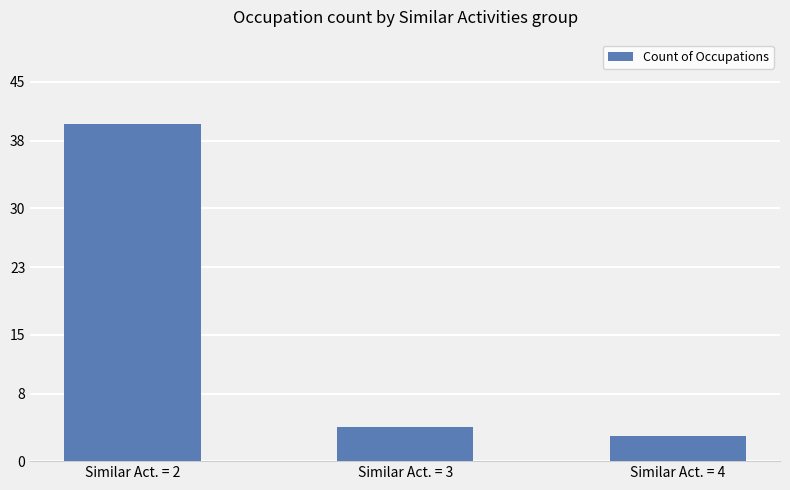

List the labels in order of value, largest first.

Similar Act. = 2, Similar Act. = 3, Similar Act. = 4